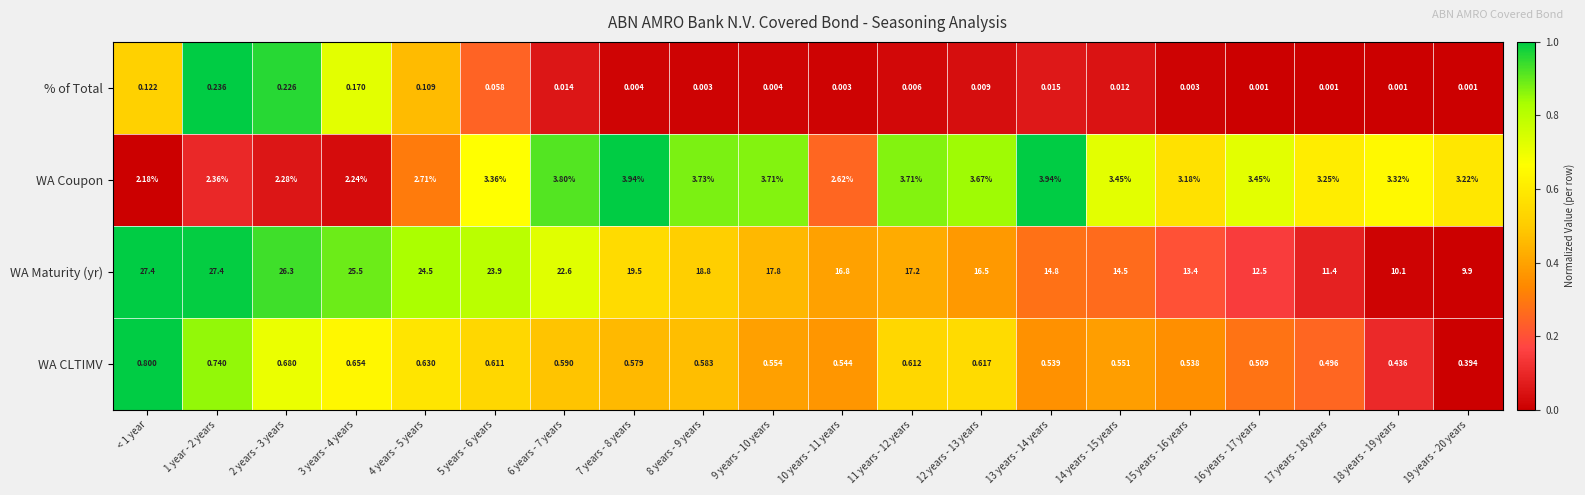

Is the value of % of Total at 2 years - 3 years greater than the value of WA Coupon at 7 years - 8 years?

No